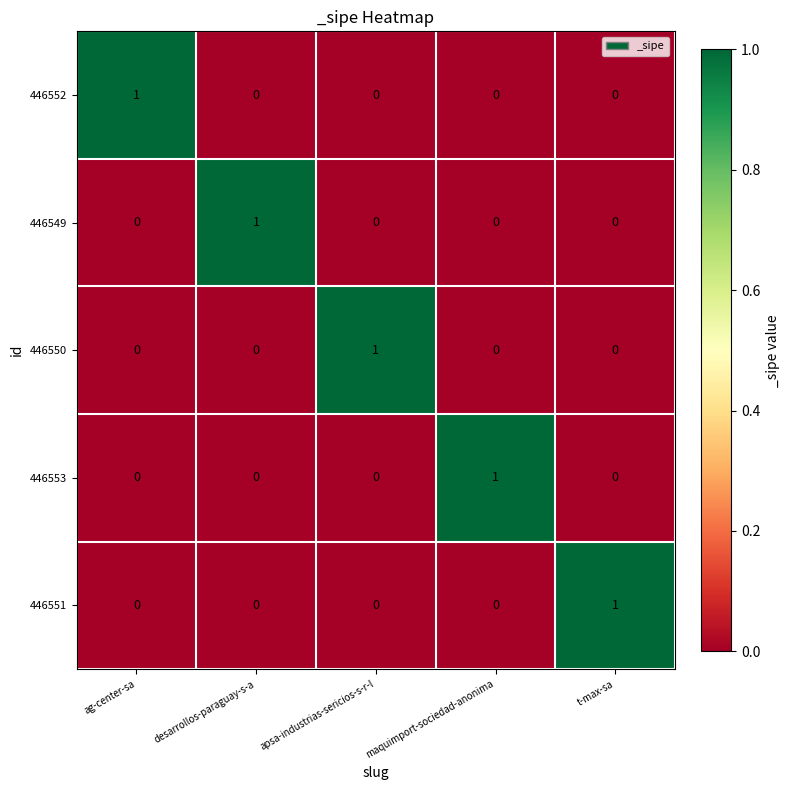

At how many categories does at least one series exceed 0?

5